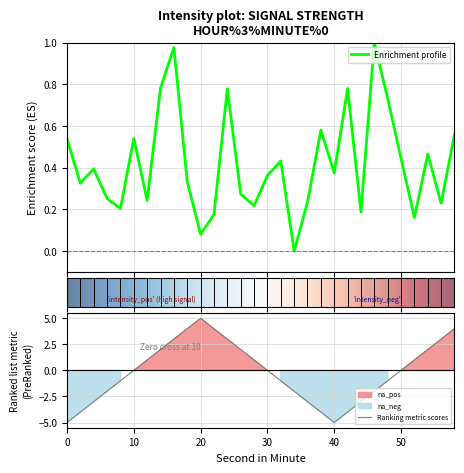

At which category does the data reach its first local peak?

4